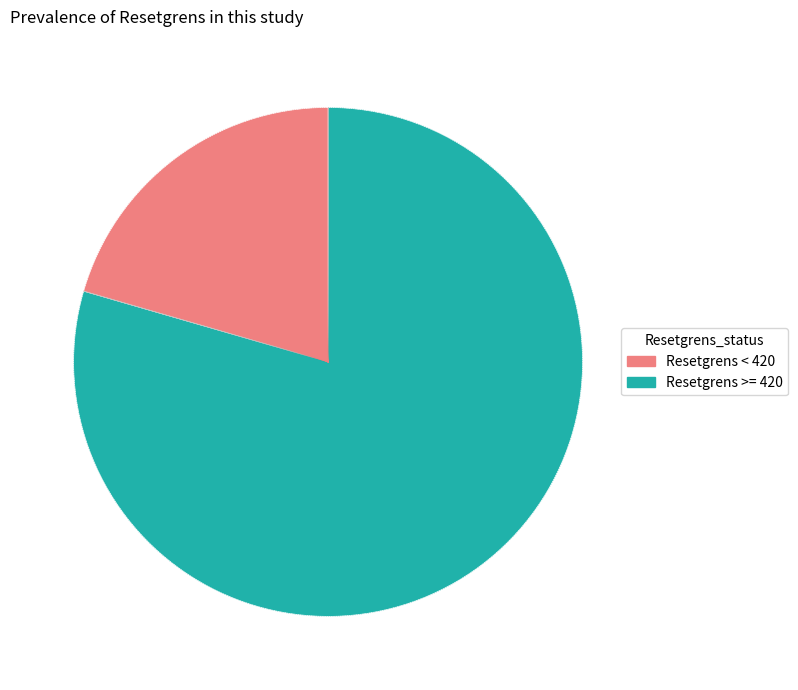

Does any single category account for the majority?

Yes